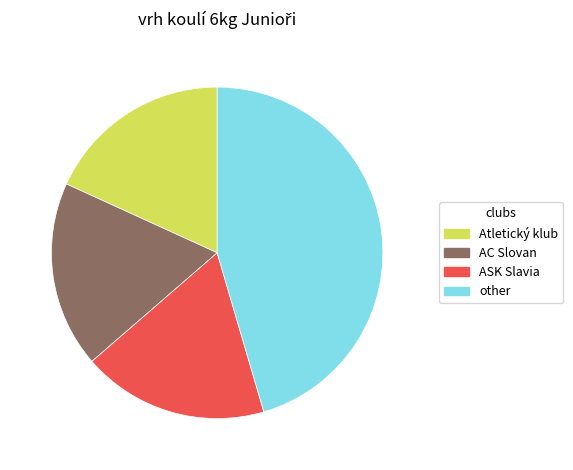

Is there any slice that represents more than half of the pie?

No